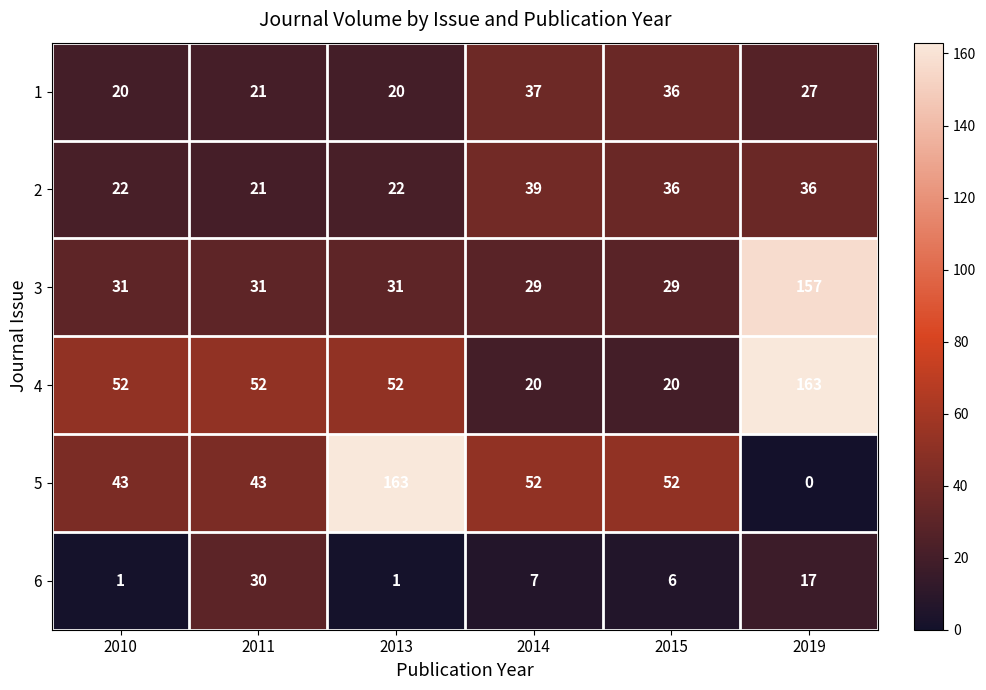

Which series has the widest spread of values?

5